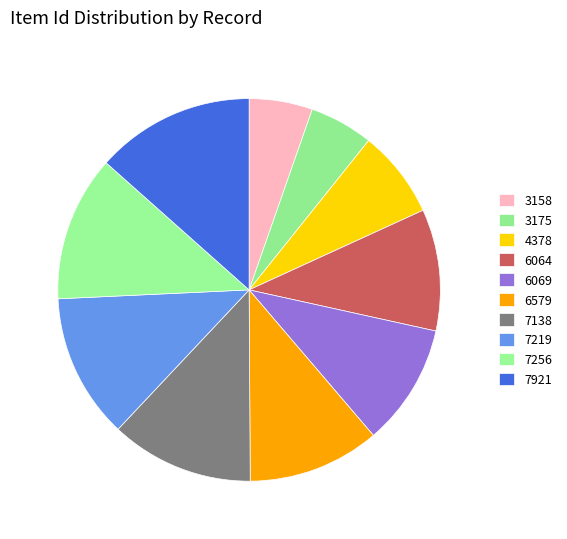

To the nearest percent, what is the average slice percentage?

10%